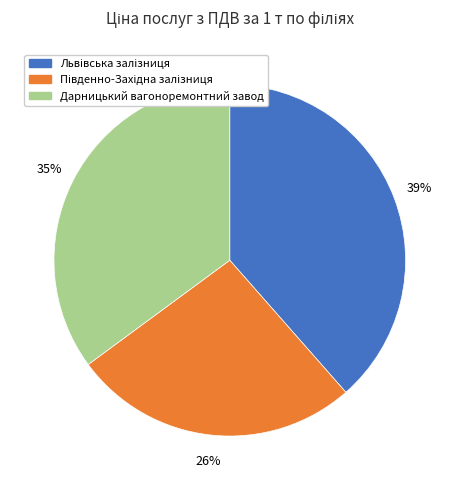

Does any single category account for the majority?

No